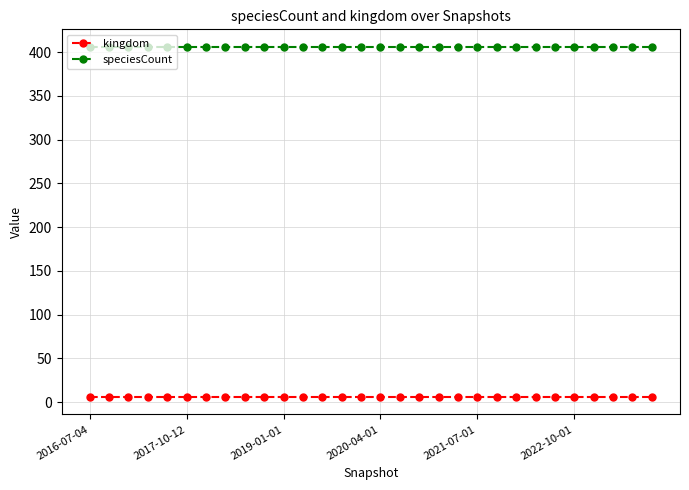

List the series in order of their overall mean, lowest first.

kingdom, speciesCount